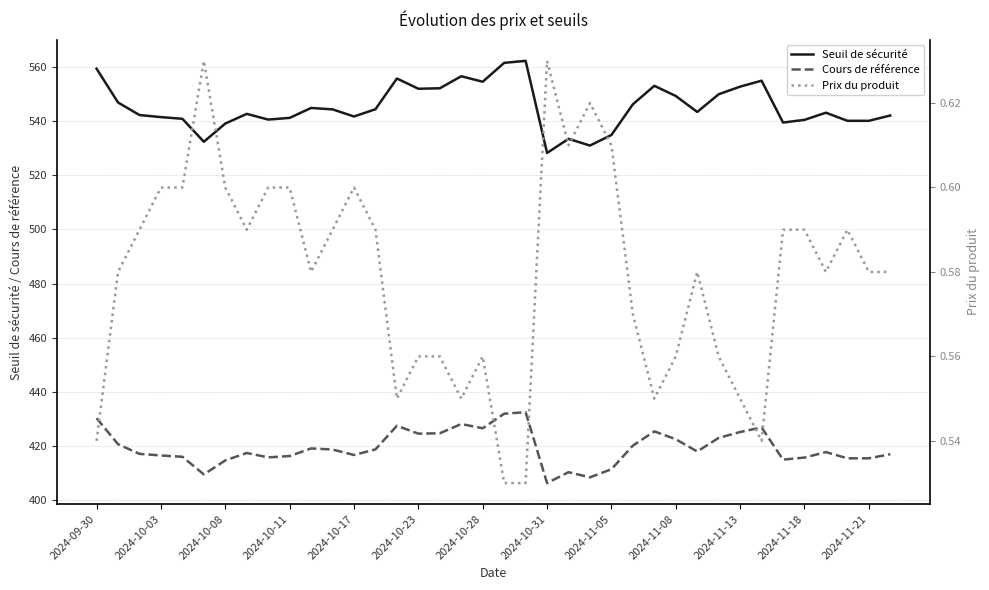

The value of Seuil de sécurité at 19 is 1005.5. True or false?

False